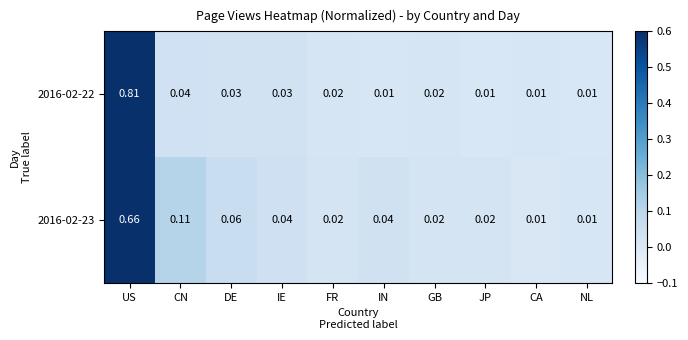

Which series has the largest range (max minus min)?

2016-02-22